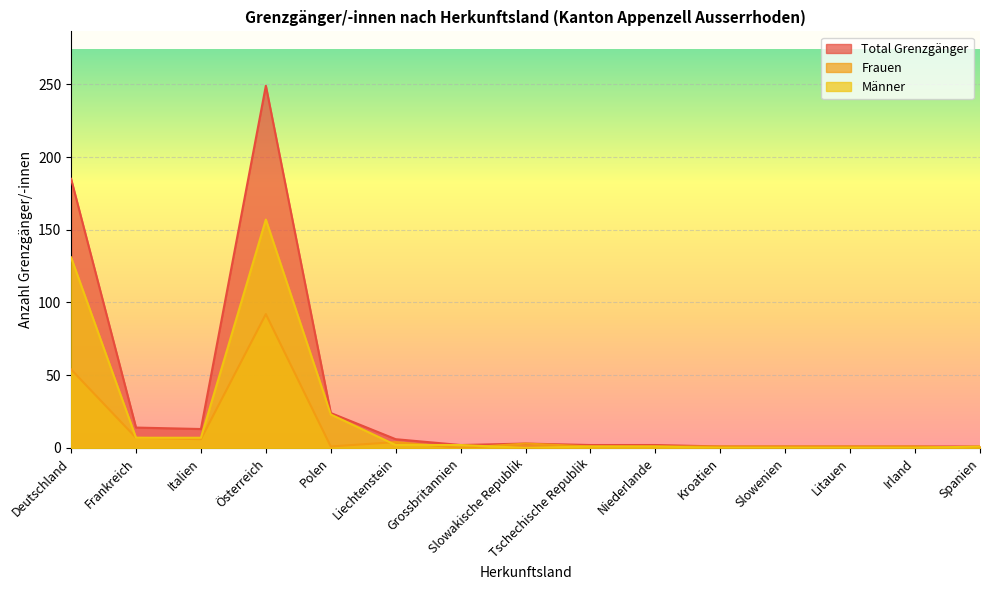

Which series has the widest spread of values?

Total Grenzgänger